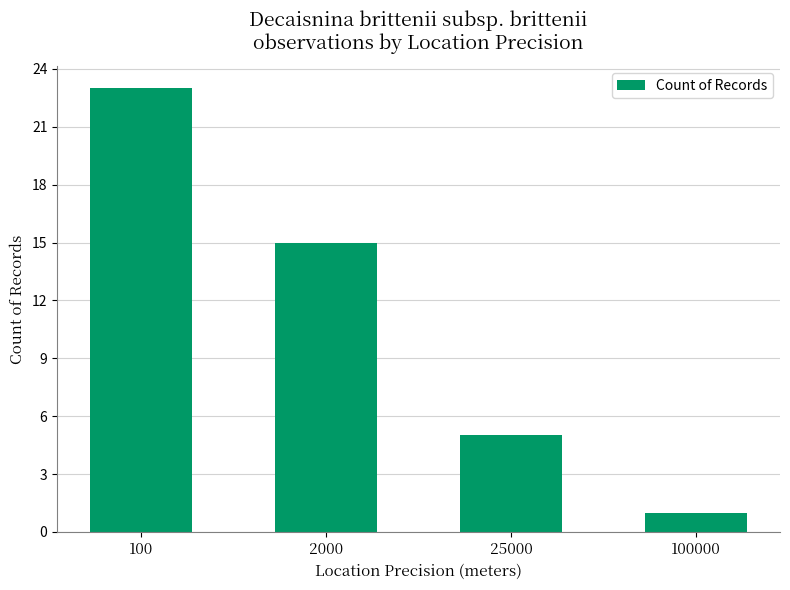

The chart shows a value of 5 at 25000. True or false?

True